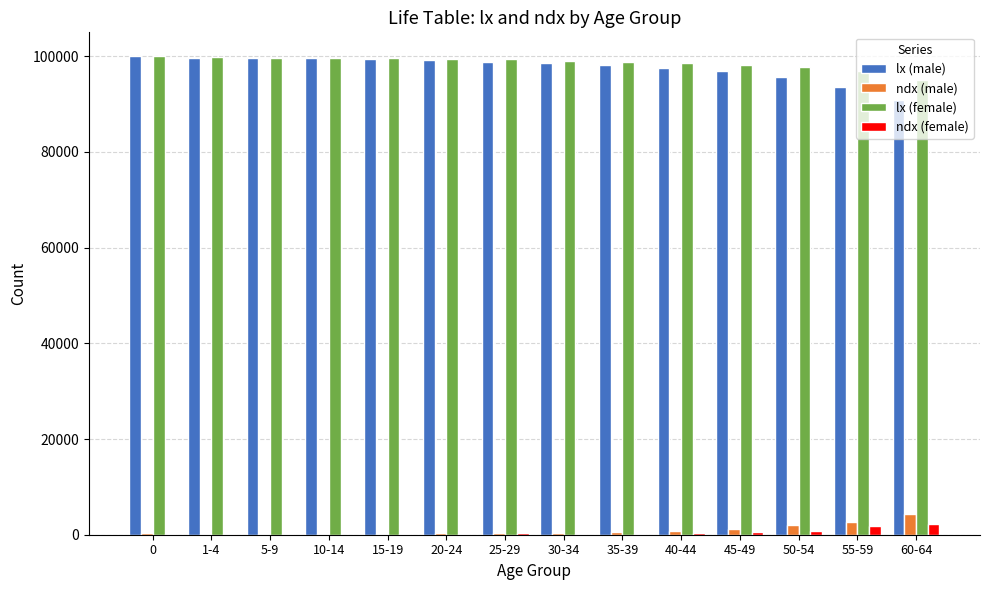

What is the sum of all lx (male) values?

1367954